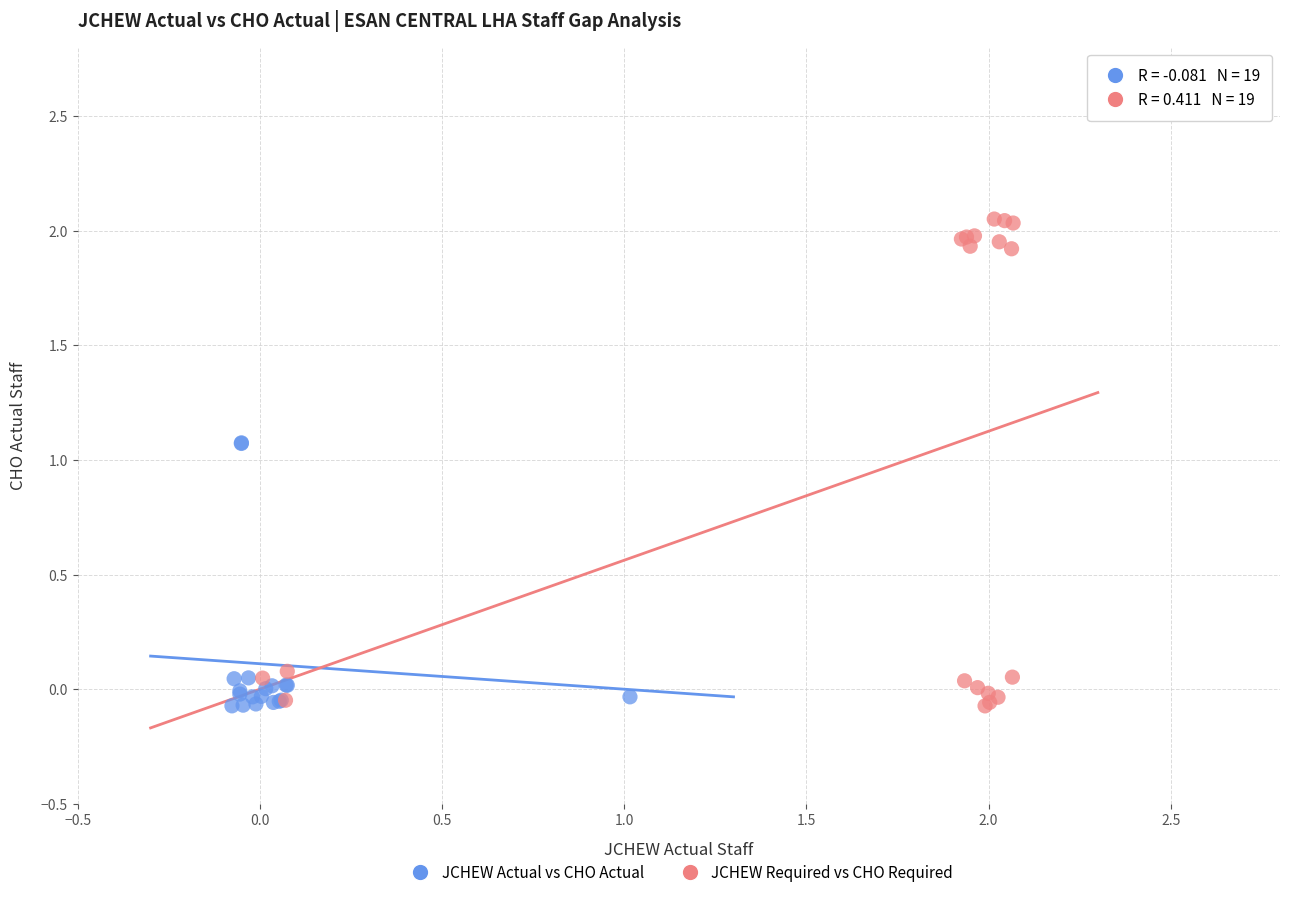

Which series reaches the maximum Y coordinate?

JCHEW Required vs CHO Required